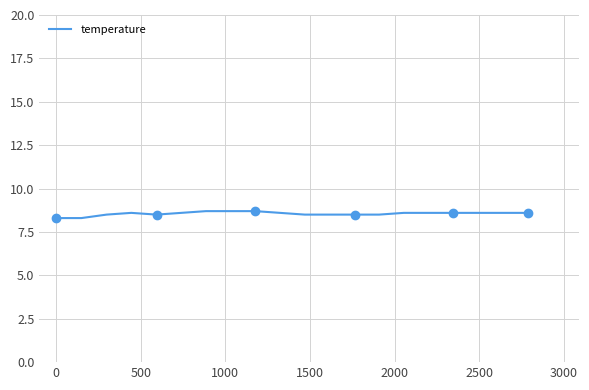

How many values are between 8 and 9?

20